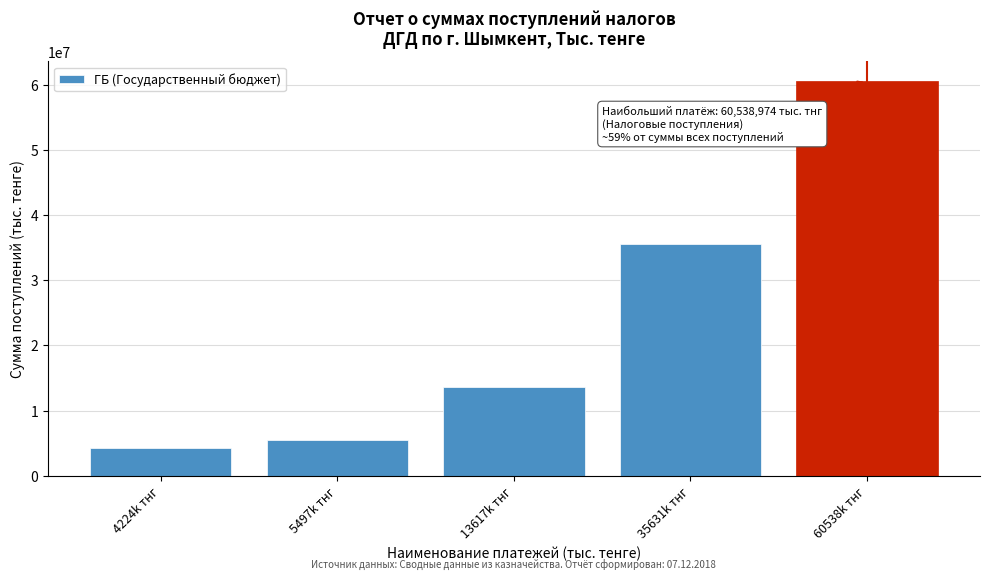

Reading left to right, list all the values displayed in this chart.

4224k тнг=4224621	5497k тнг=5497122	13617k тнг=13617918	35631k тнг=35631346	60538k тнг=60538974